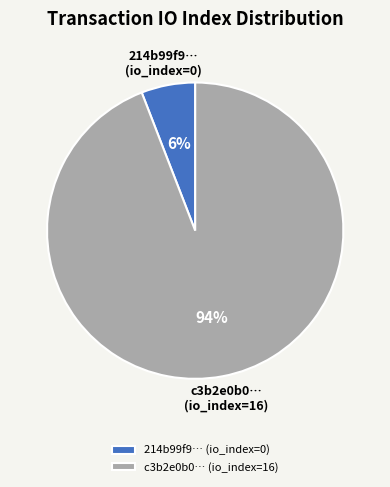

Does c3b2e0b0… account for over 50% of the chart?

Yes